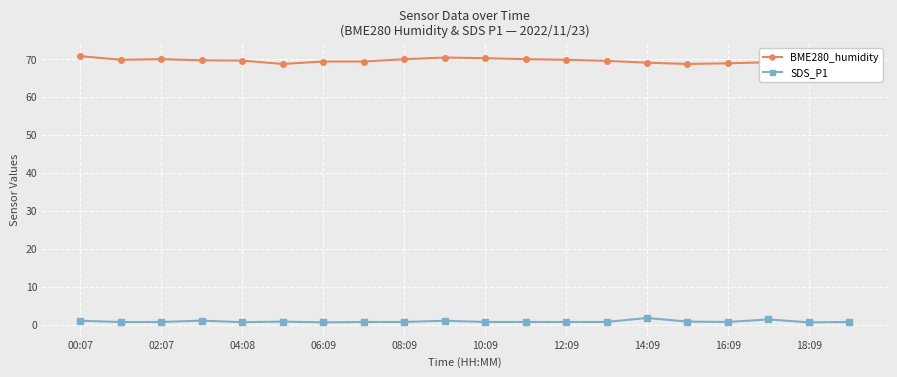

What is the highest value of the BME280_humidity series?

70.7